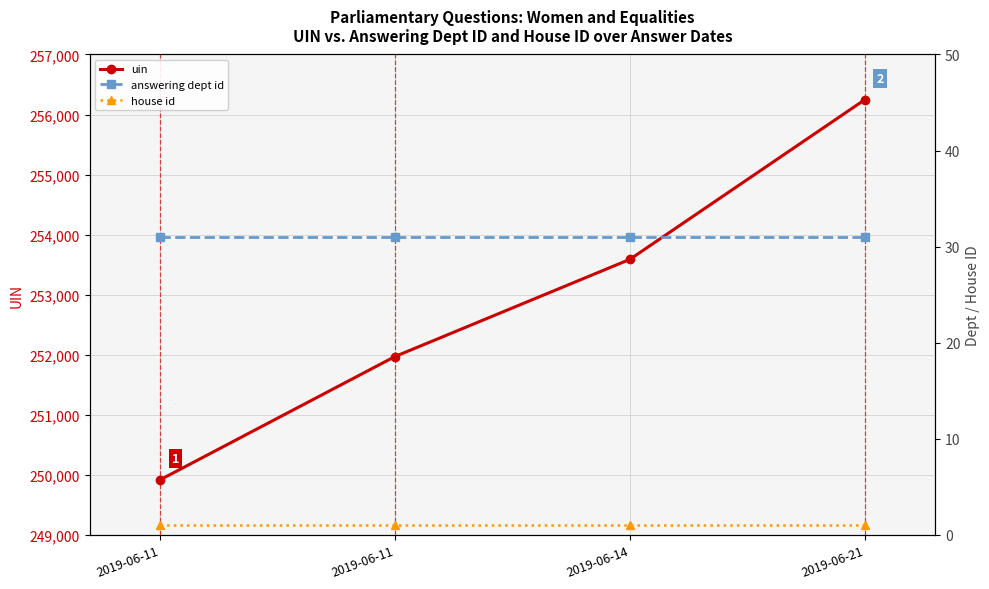

Reading left to right, list all the values displayed in this chart.

uin: 249918	251971	253589	256247
answering dept id: 31	31	31	31
house id: 1	1	1	1